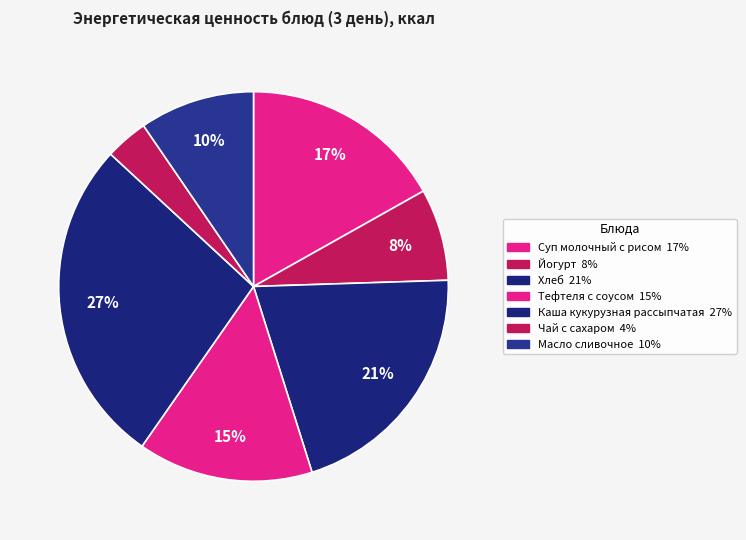

To the nearest percent, what portion does Тефтеля с соусом represent?

15%